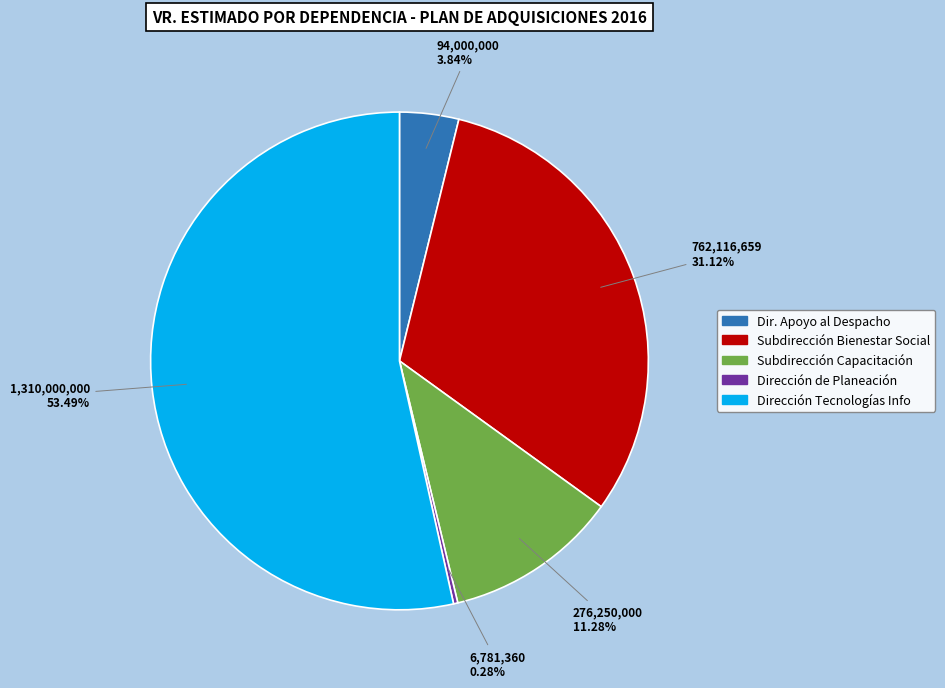

Which slice is the largest?

Dirección Tecnologías Info